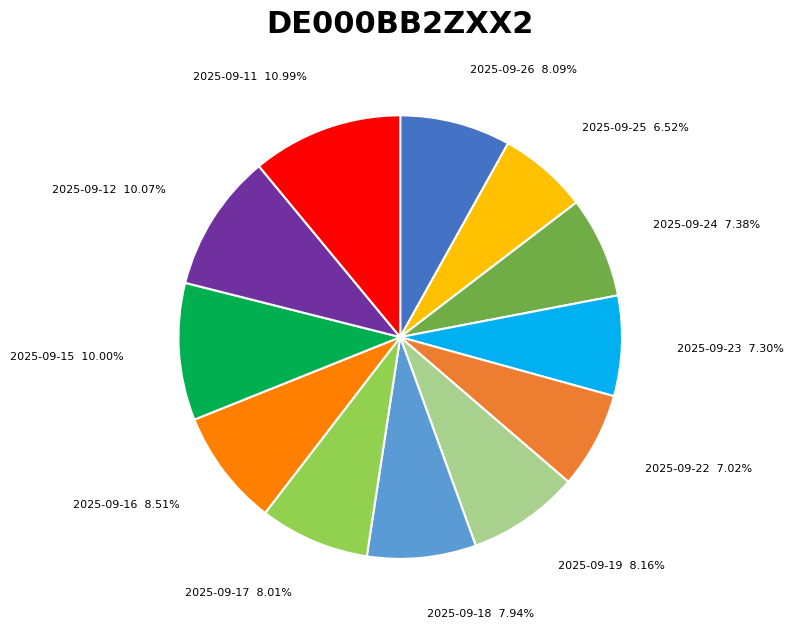

How many slices are in this pie chart?

12